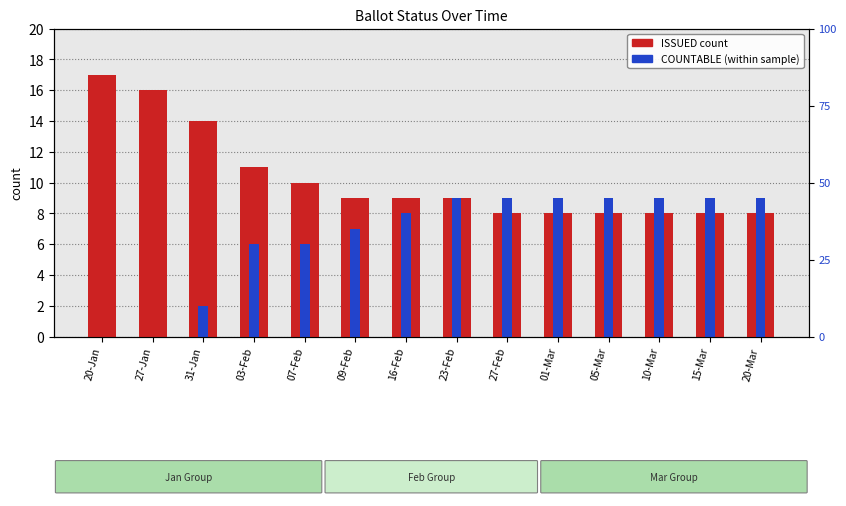

The value of ISSUED at 09-Feb is 9. True or false?

True